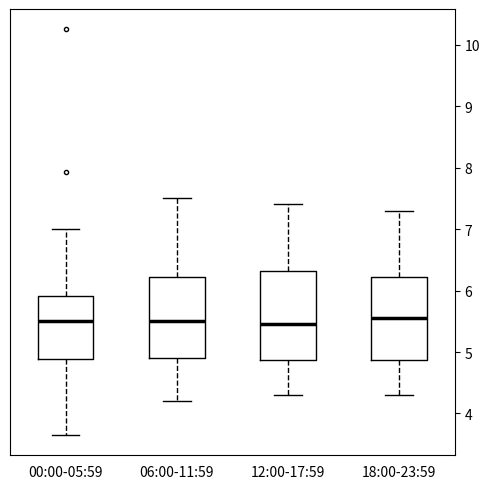

Where is the upper edge of the box for 12:00-17:59 on the y-axis? The values are not printed on the chart, so give them approximately, as read against the axis.

6.3